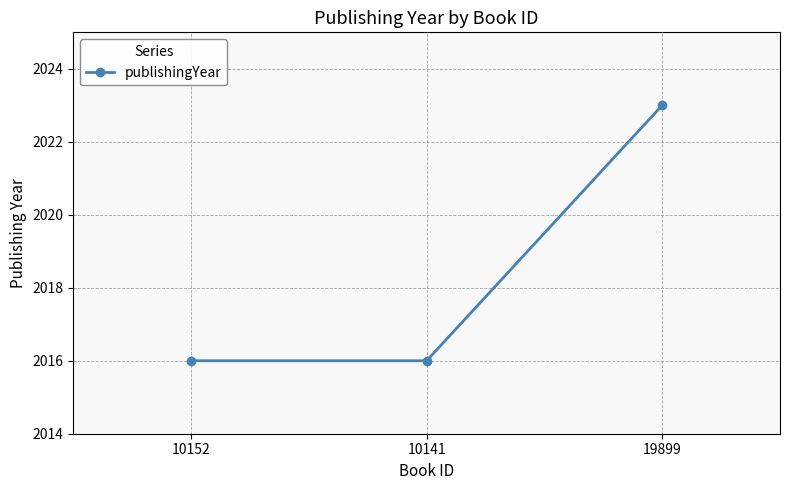

Reading left to right, extract all data points from this chart.

10152=2016	10141=2016	19899=2023